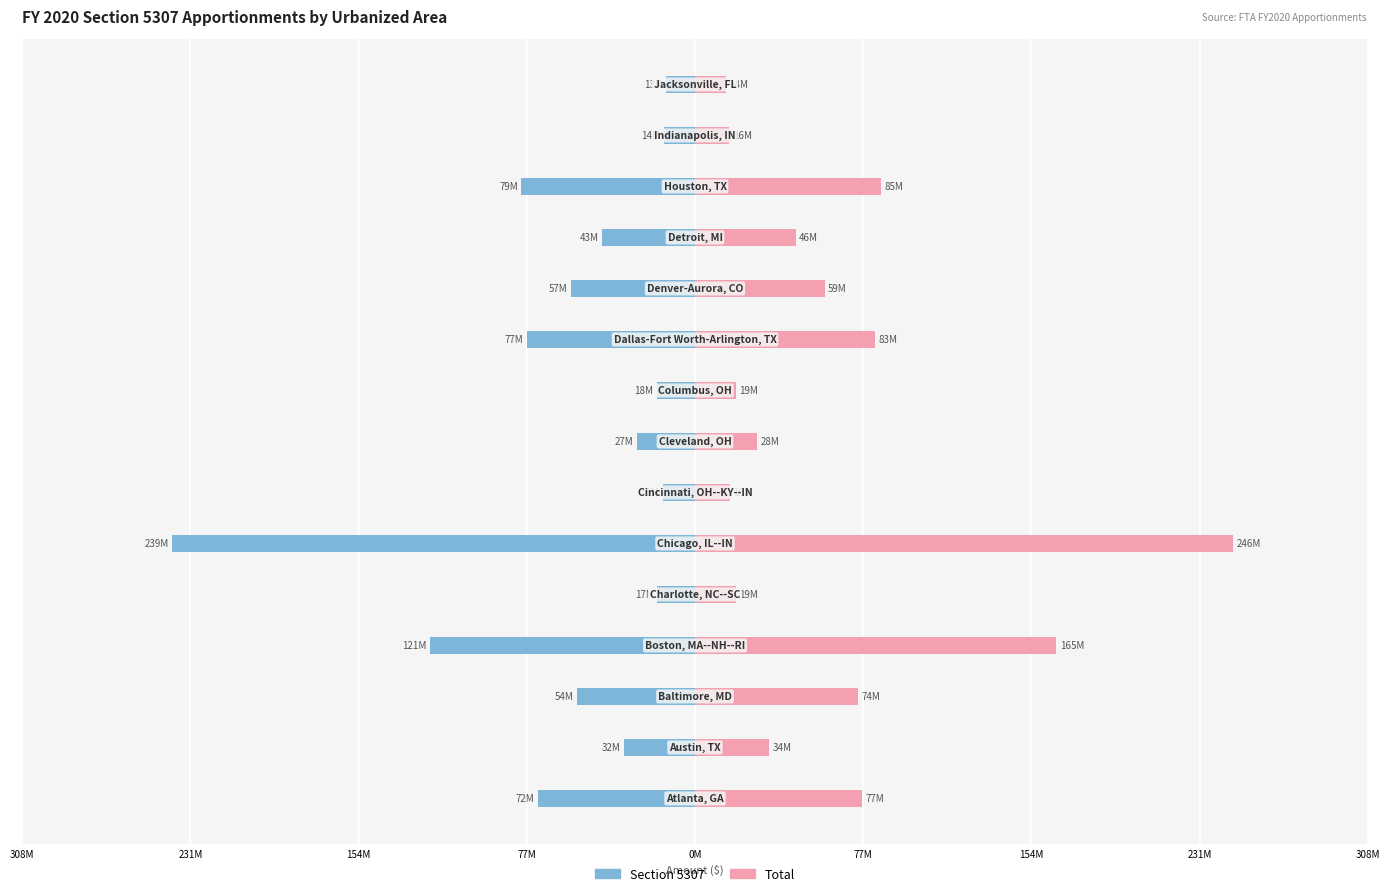

How many data points does each series have?

15